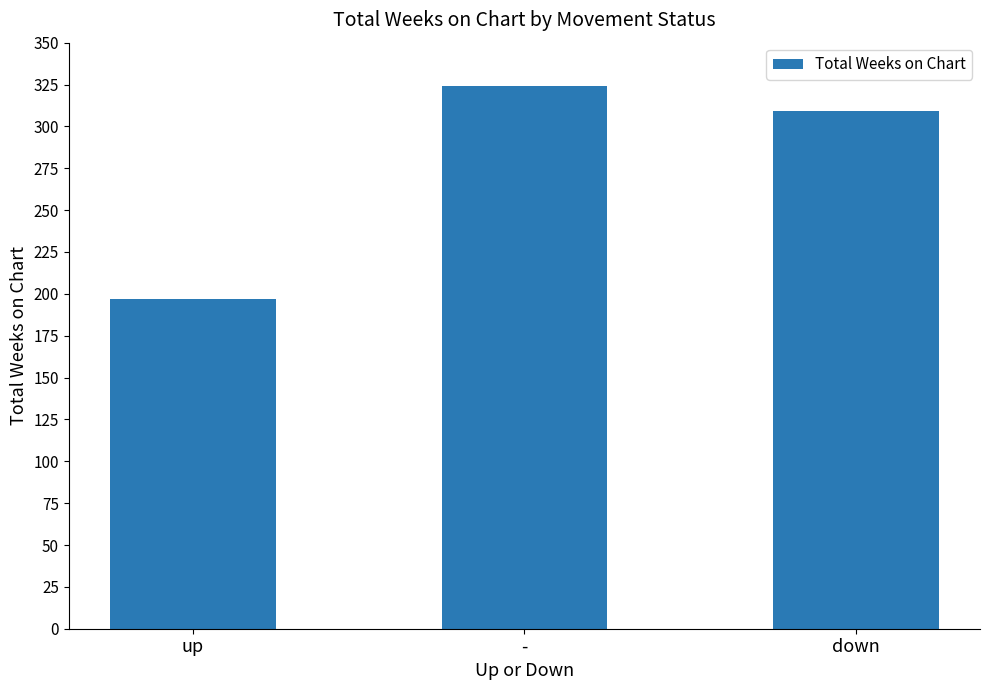

Reading left to right, extract all data points from this chart.

197	324	309